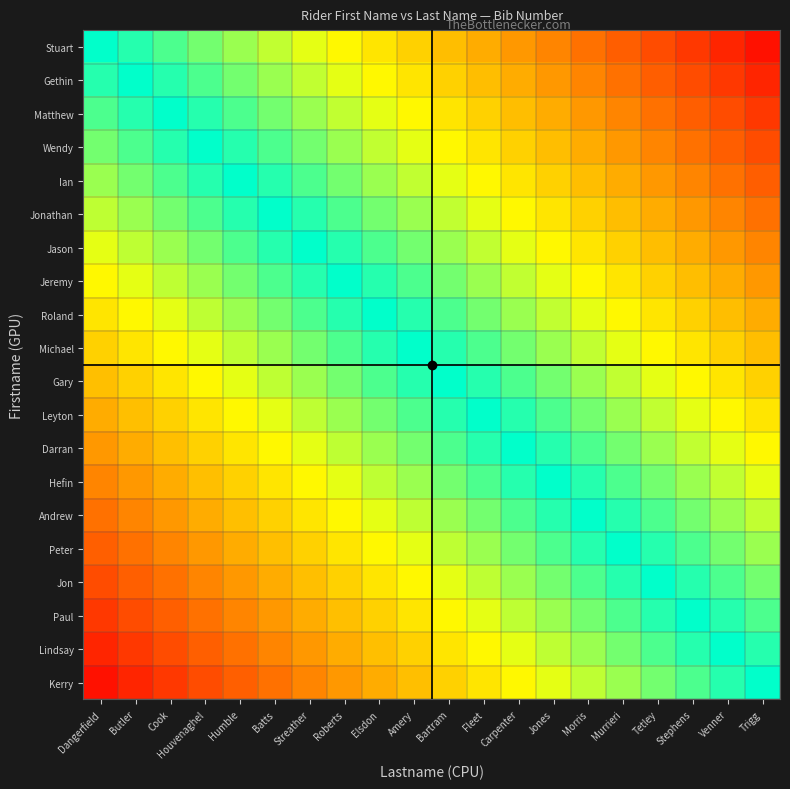

Reading right to left, list all the values displayed in this chart.

Stuart: Trigg=0.9	Venner=0.9	Stephens=0.8	Tetley=0.8	Murrieri=0.8	Morris=0.7	Jones=0.7	Carpenter=0.6	Fleet=0.6	Bartram=0.5	Amery=0.5	Elsdon=0.4	Roberts=0.3	Streather=0.3	Batts=0.2	Humble=0.2	Houvenaghel=0.1	Cook=0.1	Butler=0.1	Dangerfield=0.0
Gethin: Trigg=0.9	Venner=0.8	Stephens=0.8	Tetley=0.8	Murrieri=0.7	Morris=0.6	Jones=0.6	Carpenter=0.5	Fleet=0.5	Bartram=0.5	Amery=0.4	Elsdon=0.4	Roberts=0.3	Streather=0.2	Batts=0.2	Humble=0.2	Houvenaghel=0.1	Cook=0.1	Butler=0.0	Dangerfield=-0.1
Matthew: Trigg=0.8	Venner=0.8	Stephens=0.8	Tetley=0.7	Murrieri=0.7	Morris=0.6	Jones=0.6	Carpenter=0.5	Fleet=0.5	Bartram=0.4	Amery=0.3	Elsdon=0.3	Roberts=0.2	Streather=0.2	Batts=0.1	Humble=0.1	Houvenaghel=0.0	Cook=0.0	Butler=-0.1	Dangerfield=-0.1
Wendy: Trigg=0.8	Venner=0.8	Stephens=0.7	Tetley=0.7	Murrieri=0.6	Morris=0.5	Jones=0.5	Carpenter=0.4	Fleet=0.4	Bartram=0.3	Amery=0.3	Elsdon=0.2	Roberts=0.2	Streather=0.1	Batts=0.1	Humble=0.1	Houvenaghel=0.0	Cook=-0.0	Butler=-0.1	Dangerfield=-0.1
Ian: Trigg=0.8	Venner=0.7	Stephens=0.6	Tetley=0.6	Murrieri=0.6	Morris=0.5	Jones=0.5	Carpenter=0.4	Fleet=0.4	Bartram=0.3	Amery=0.2	Elsdon=0.2	Roberts=0.1	Streather=0.1	Batts=0.0	Humble=0.0	Houvenaghel=-0.1	Cook=-0.1	Butler=-0.2	Dangerfield=-0.2
Jonathan: Trigg=0.7	Venner=0.7	Stephens=0.6	Tetley=0.6	Murrieri=0.5	Morris=0.4	Jones=0.4	Carpenter=0.3	Fleet=0.3	Bartram=0.2	Amery=0.2	Elsdon=0.2	Roberts=0.1	Streather=0.0	Batts=0.0	Humble=-0.0	Houvenaghel=-0.1	Cook=-0.1	Butler=-0.2	Dangerfield=-0.2
Jason: Trigg=0.6	Venner=0.6	Stephens=0.6	Tetley=0.5	Murrieri=0.5	Morris=0.4	Jones=0.4	Carpenter=0.3	Fleet=0.3	Bartram=0.2	Amery=0.2	Elsdon=0.1	Roberts=0.0	Streather=0.0	Batts=-0.0	Humble=-0.1	Houvenaghel=-0.1	Cook=-0.2	Butler=-0.2	Dangerfield=-0.3
Jeremy: Trigg=0.6	Venner=0.6	Stephens=0.5	Tetley=0.5	Murrieri=0.4	Morris=0.3	Jones=0.3	Carpenter=0.2	Fleet=0.2	Bartram=0.2	Amery=0.1	Elsdon=0.1	Roberts=0.0	Streather=-0.0	Batts=-0.1	Humble=-0.1	Houvenaghel=-0.2	Cook=-0.2	Butler=-0.3	Dangerfield=-0.3
Roland: Trigg=0.5	Venner=0.5	Stephens=0.4	Tetley=0.4	Murrieri=0.3	Morris=0.3	Jones=0.2	Carpenter=0.2	Fleet=0.2	Bartram=0.1	Amery=0.0	Elsdon=0.0	Roberts=-0.1	Streather=-0.1	Batts=-0.2	Humble=-0.2	Houvenaghel=-0.2	Cook=-0.3	Butler=-0.4	Dangerfield=-0.4
Michael: Trigg=0.5	Venner=0.5	Stephens=0.4	Tetley=0.4	Murrieri=0.3	Morris=0.2	Jones=0.2	Carpenter=0.1	Fleet=0.1	Bartram=0.0	Amery=0.0	Elsdon=-0.0	Roberts=-0.1	Streather=-0.2	Batts=-0.2	Humble=-0.2	Houvenaghel=-0.3	Cook=-0.3	Butler=-0.4	Dangerfield=-0.5
Gary: Trigg=0.4	Venner=0.4	Stephens=0.3	Tetley=0.3	Murrieri=0.2	Morris=0.2	Jones=0.2	Carpenter=0.1	Fleet=0.1	Bartram=0.0	Amery=-0.0	Elsdon=-0.1	Roberts=-0.2	Streather=-0.2	Batts=-0.2	Humble=-0.3	Houvenaghel=-0.3	Cook=-0.4	Butler=-0.5	Dangerfield=-0.5
Leyton: Trigg=0.4	Venner=0.3	Stephens=0.3	Tetley=0.2	Murrieri=0.2	Morris=0.1	Jones=0.1	Carpenter=0.0	Fleet=0.0	Bartram=-0.1	Amery=-0.1	Elsdon=-0.2	Roberts=-0.2	Streather=-0.3	Batts=-0.3	Humble=-0.4	Houvenaghel=-0.4	Cook=-0.5	Butler=-0.5	Dangerfield=-0.6
Darran: Trigg=0.3	Venner=0.3	Stephens=0.2	Tetley=0.2	Murrieri=0.2	Morris=0.1	Jones=0.1	Carpenter=0.0	Fleet=-0.0	Bartram=-0.1	Amery=-0.1	Elsdon=-0.2	Roberts=-0.2	Streather=-0.3	Batts=-0.3	Humble=-0.4	Houvenaghel=-0.4	Cook=-0.5	Butler=-0.5	Dangerfield=-0.6
Hefin: Trigg=0.3	Venner=0.2	Stephens=0.2	Tetley=0.2	Murrieri=0.1	Morris=0.0	Jones=0.0	Carpenter=-0.1	Fleet=-0.1	Bartram=-0.2	Amery=-0.2	Elsdon=-0.2	Roberts=-0.3	Streather=-0.4	Batts=-0.4	Humble=-0.5	Houvenaghel=-0.5	Cook=-0.6	Butler=-0.6	Dangerfield=-0.7
Andrew: Trigg=0.2	Venner=0.2	Stephens=0.2	Tetley=0.1	Murrieri=0.1	Morris=0.0	Jones=-0.0	Carpenter=-0.1	Fleet=-0.1	Bartram=-0.2	Amery=-0.2	Elsdon=-0.3	Roberts=-0.3	Streather=-0.4	Batts=-0.4	Humble=-0.5	Houvenaghel=-0.5	Cook=-0.6	Butler=-0.6	Dangerfield=-0.7
Peter: Trigg=0.2	Venner=0.2	Stephens=0.1	Tetley=0.1	Murrieri=0.0	Morris=-0.1	Jones=-0.1	Carpenter=-0.2	Fleet=-0.2	Bartram=-0.2	Amery=-0.3	Elsdon=-0.3	Roberts=-0.4	Streather=-0.5	Batts=-0.5	Humble=-0.6	Houvenaghel=-0.6	Cook=-0.7	Butler=-0.7	Dangerfield=-0.8
Jon: Trigg=0.1	Venner=0.1	Stephens=0.0	Tetley=0.0	Murrieri=-0.1	Morris=-0.1	Jones=-0.2	Carpenter=-0.2	Fleet=-0.2	Bartram=-0.3	Amery=-0.4	Elsdon=-0.4	Roberts=-0.5	Streather=-0.5	Batts=-0.6	Humble=-0.6	Houvenaghel=-0.7	Cook=-0.7	Butler=-0.8	Dangerfield=-0.8
Paul: Trigg=0.1	Venner=0.1	Stephens=0.0	Tetley=-0.0	Murrieri=-0.1	Morris=-0.2	Jones=-0.2	Carpenter=-0.2	Fleet=-0.3	Bartram=-0.3	Amery=-0.4	Elsdon=-0.4	Roberts=-0.5	Streather=-0.6	Batts=-0.6	Humble=-0.6	Houvenaghel=-0.7	Cook=-0.8	Butler=-0.8	Dangerfield=-0.8
Lindsay: Trigg=0.0	Venner=0.0	Stephens=-0.1	Tetley=-0.1	Murrieri=-0.2	Morris=-0.2	Jones=-0.2	Carpenter=-0.3	Fleet=-0.3	Bartram=-0.4	Amery=-0.5	Elsdon=-0.5	Roberts=-0.6	Streather=-0.6	Batts=-0.7	Humble=-0.7	Houvenaghel=-0.8	Cook=-0.8	Butler=-0.8	Dangerfield=-0.9
Kerry: Trigg=0.0	Venner=-0.0	Stephens=-0.1	Tetley=-0.1	Murrieri=-0.2	Morris=-0.2	Jones=-0.3	Carpenter=-0.3	Fleet=-0.4	Bartram=-0.4	Amery=-0.5	Elsdon=-0.5	Roberts=-0.6	Streather=-0.6	Batts=-0.7	Humble=-0.8	Houvenaghel=-0.8	Cook=-0.8	Butler=-0.9	Dangerfield=-0.9